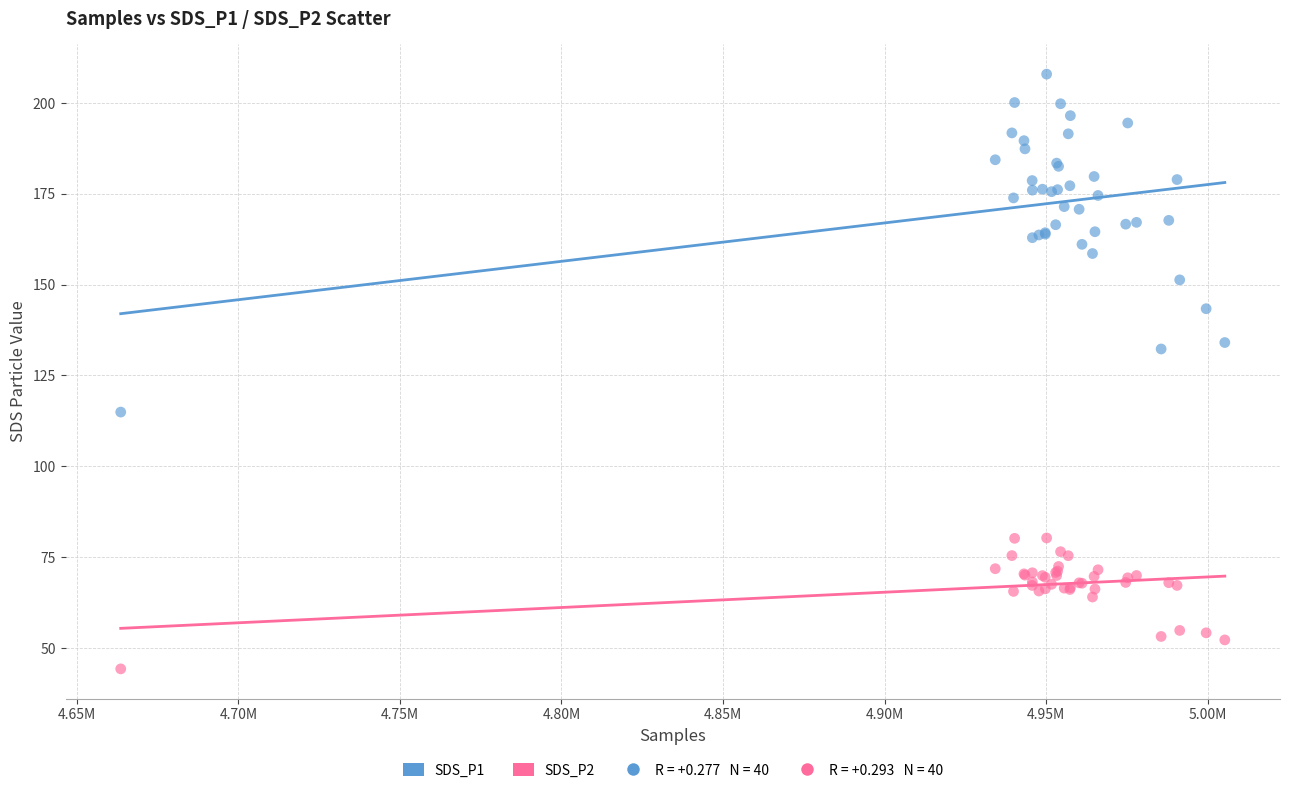

Which series reaches the minimum Y coordinate?

SDS_P2